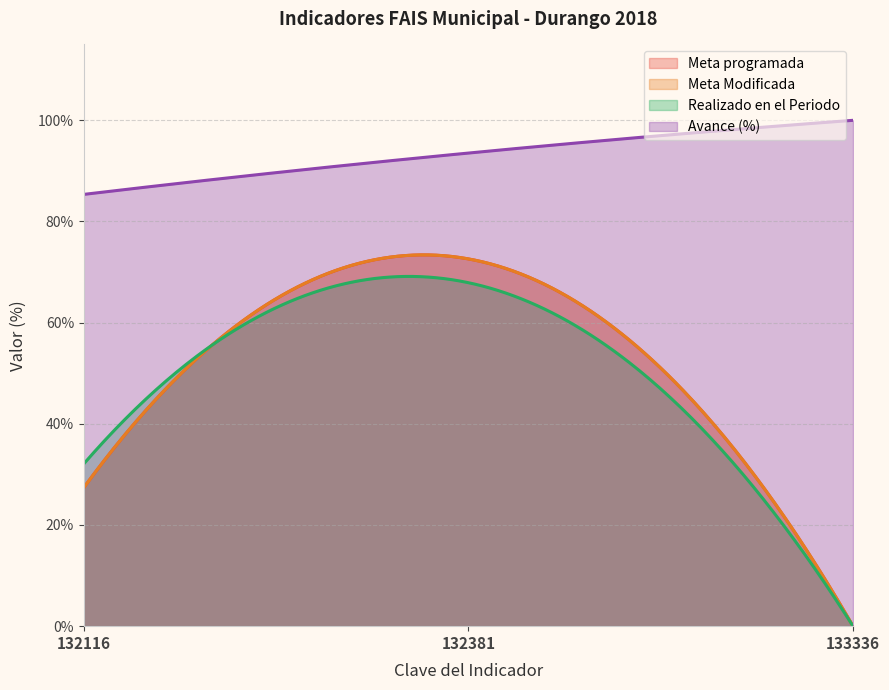

Reading left to right, list all the values displayed in this chart.

Meta programada: 27.4	72.6	0.0
Meta Modificada: 27.4	72.6	0.0
Realizado en el Periodo: 32.1	67.9	0.0
Avance (%): 85.4	93.5	100.0